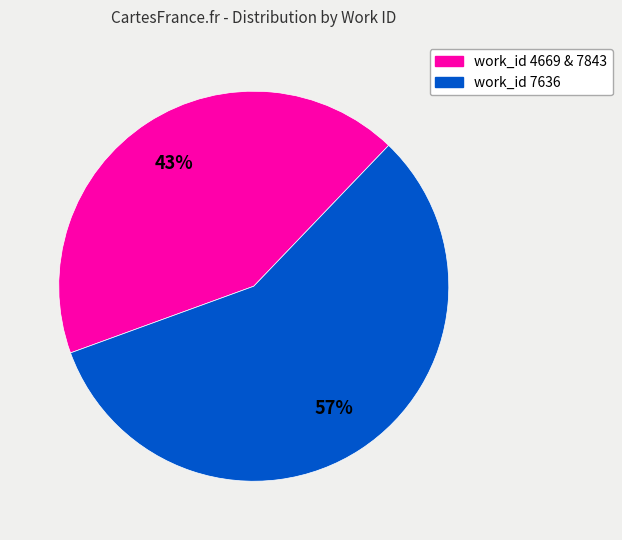

Is there any slice that represents more than half of the pie?

Yes